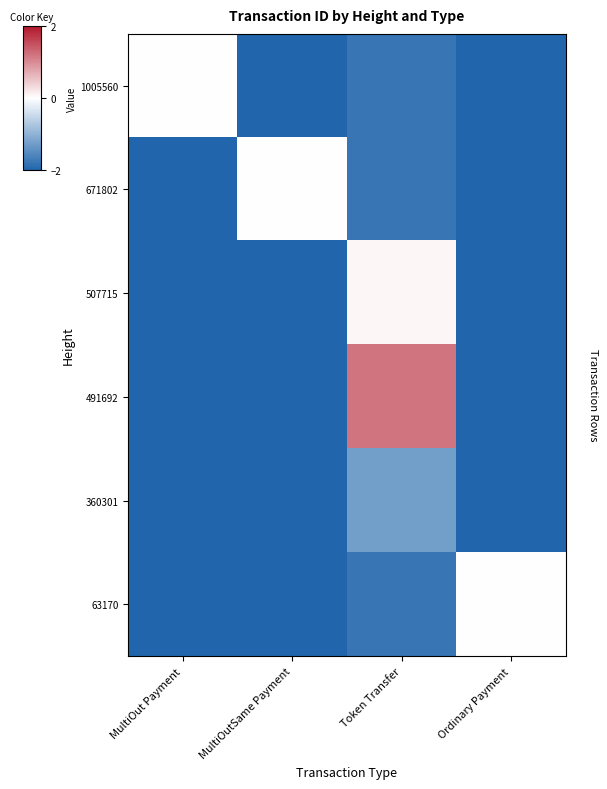

What is the greatest value displayed?

1.2